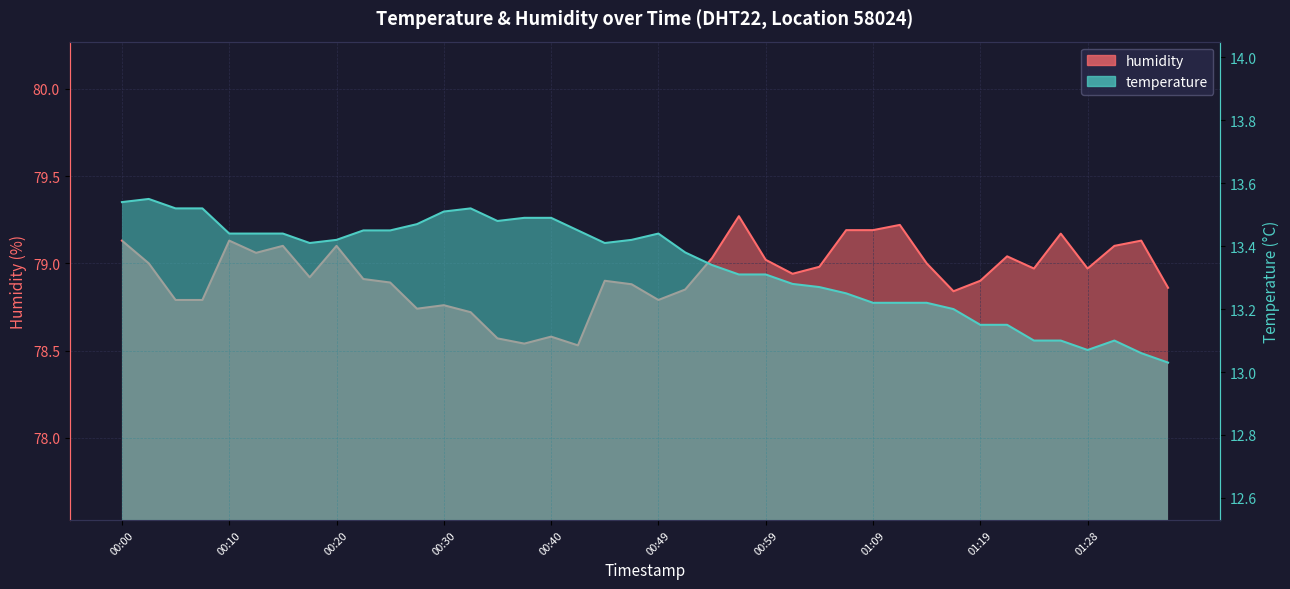

At which category is the sum across all series the highest?

00:00